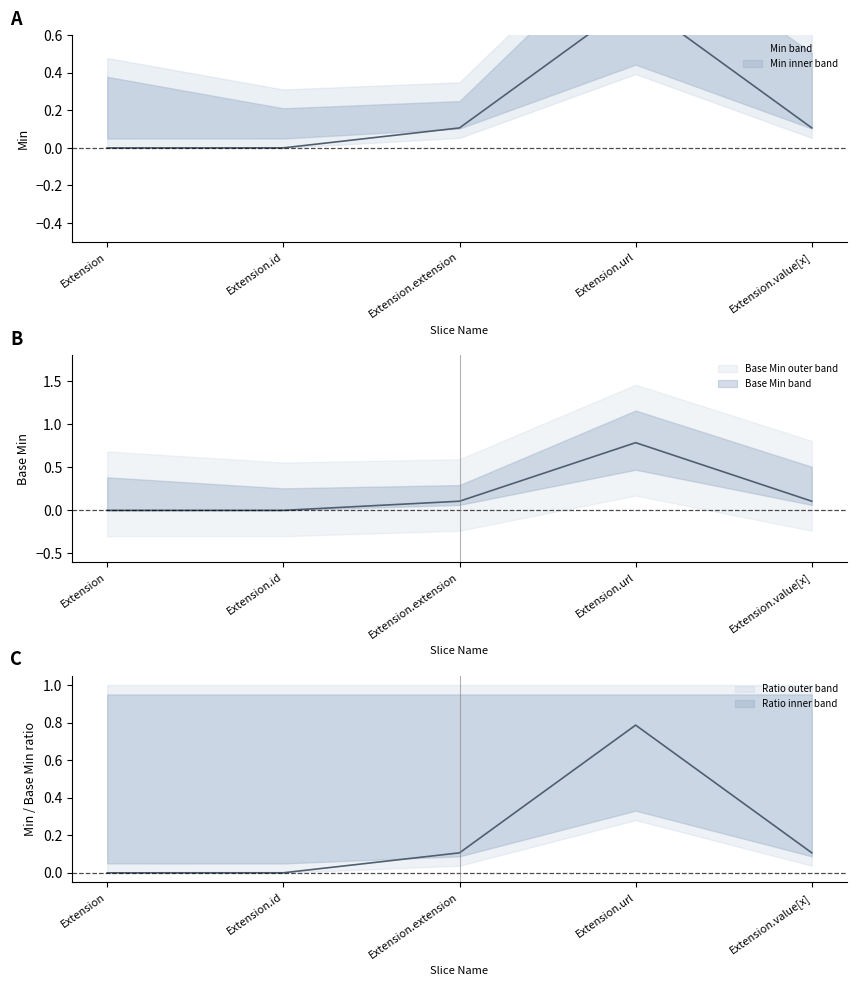

Reading right to left, what are all the values shown in this chart?

Min: Extension.value[x]=0.1	Extension.url=0.8	Extension.extension=0.1	Extension.id=0.0	Extension=0.0
Base Min: Extension.value[x]=0.1	Extension.url=0.8	Extension.extension=0.1	Extension.id=0.0	Extension=0.0